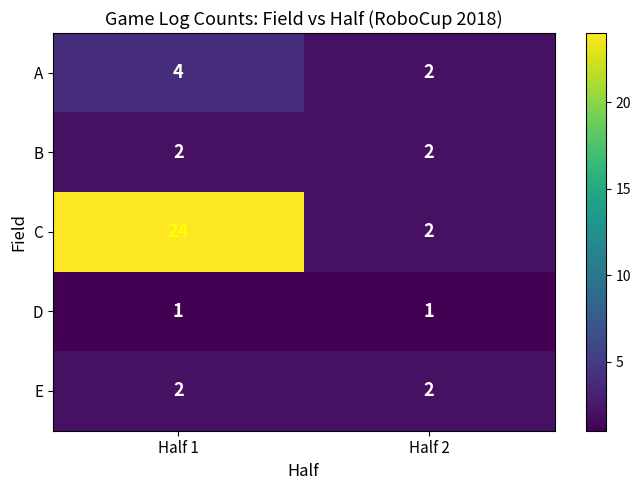

What is the greatest value displayed?

24